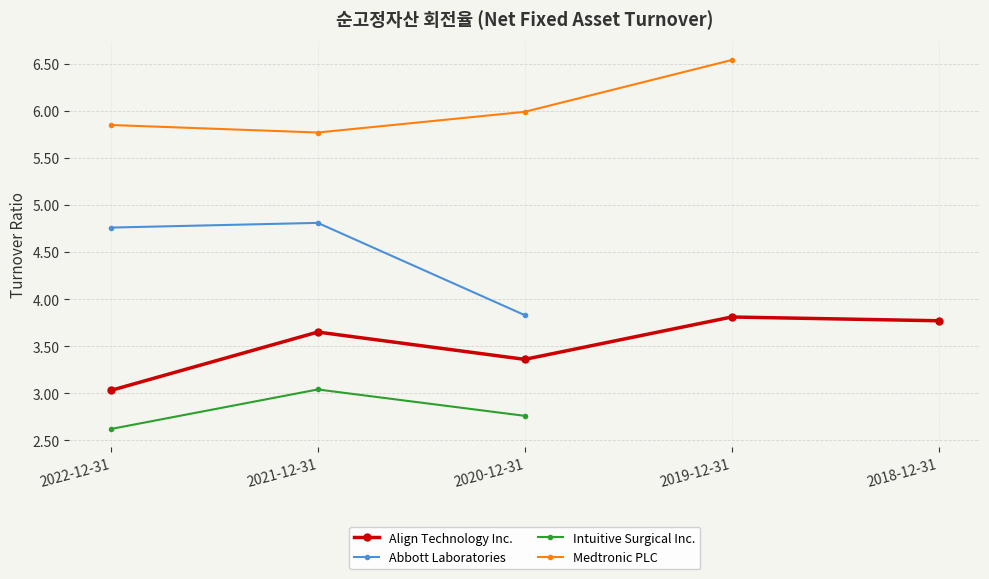

List the labels in order of Intuitive Surgical Inc. value, smallest first.

2022-12-31, 2020-12-31, 2021-12-31